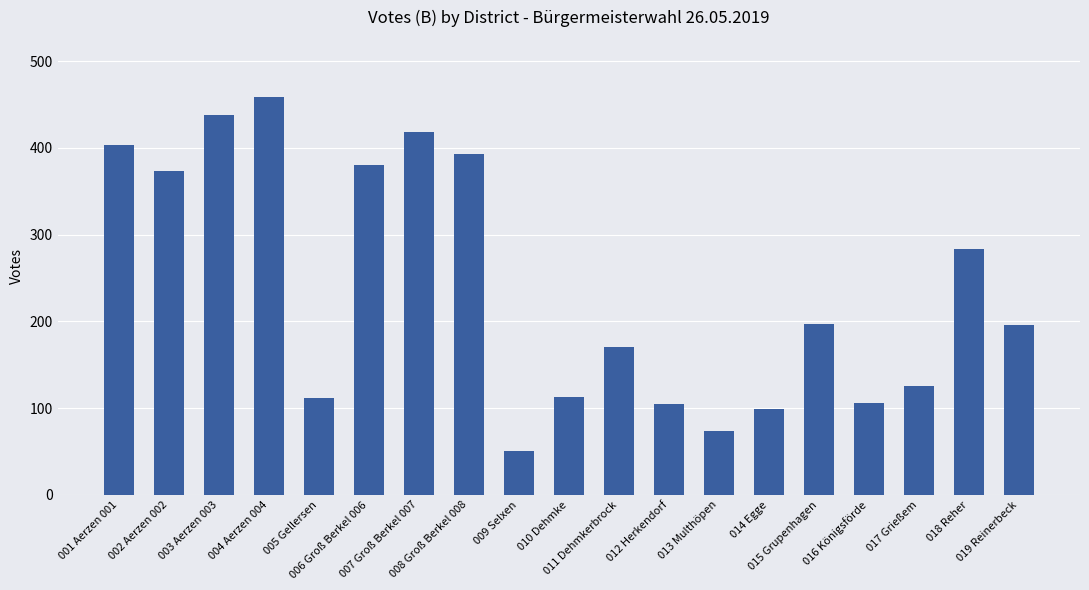

What is the value of the 18th bar from the left?

283